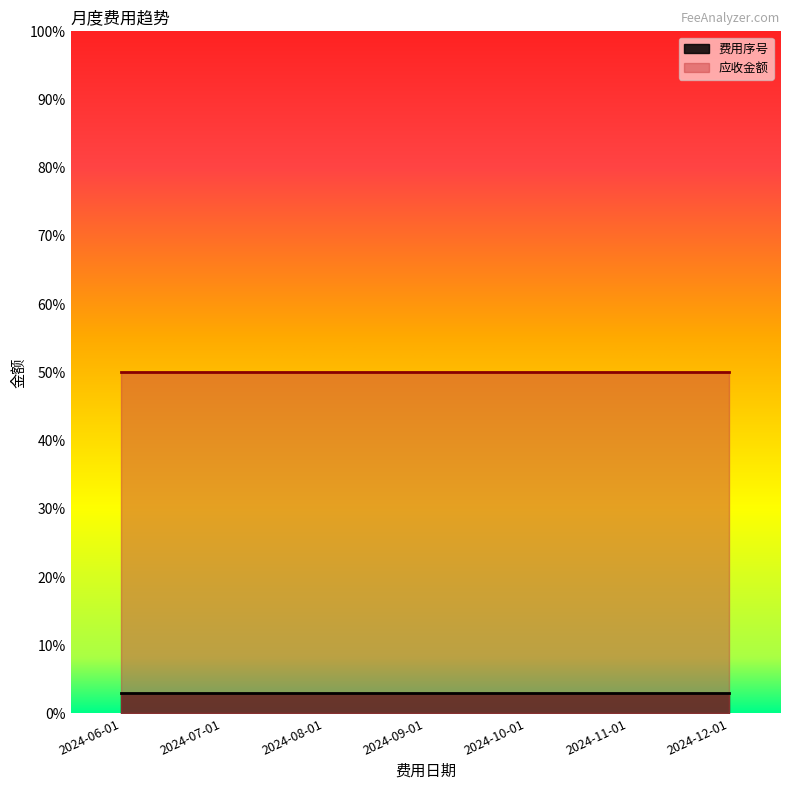

Does the chart have visible grid lines?

No